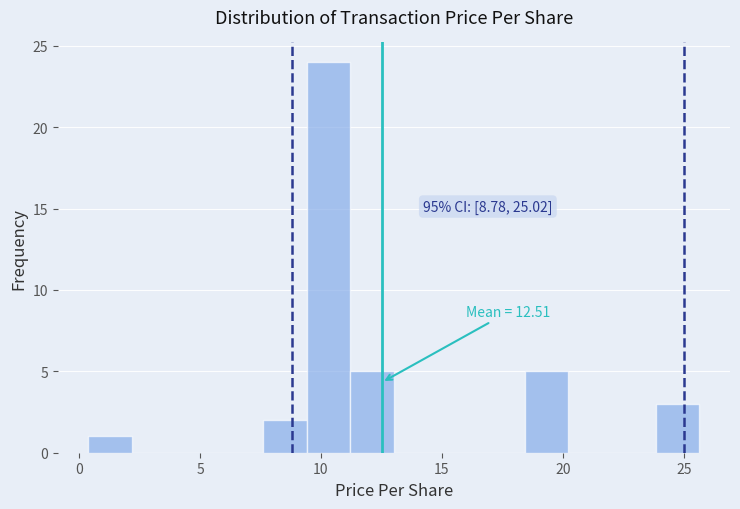

Around what value on the x-axis is the tallest bar? Give the approximate position of its centre, as read against the axis.

10.5